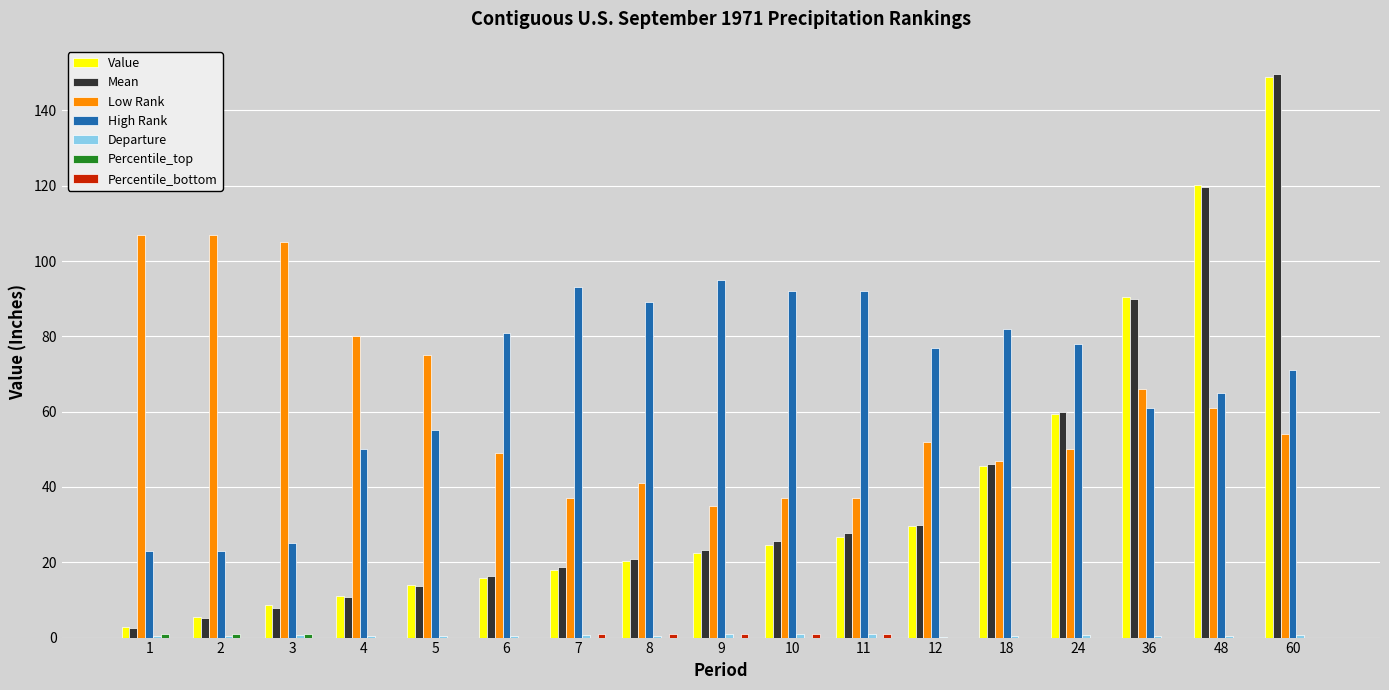

The Mean series shows 23.2 at 9. True or false?

True